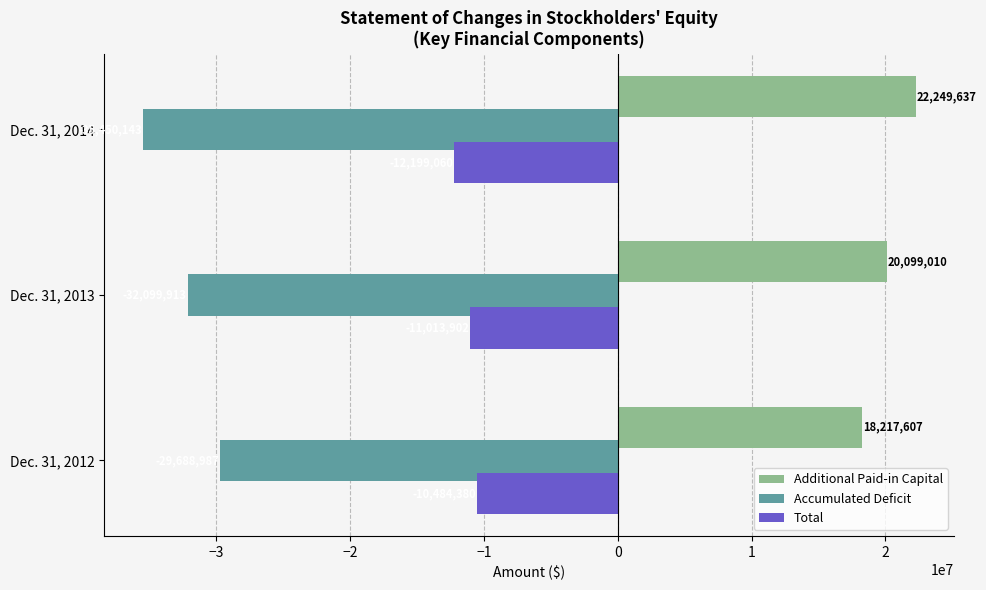

Where is Total nearest to the value -11341720?

Dec. 31, 2013